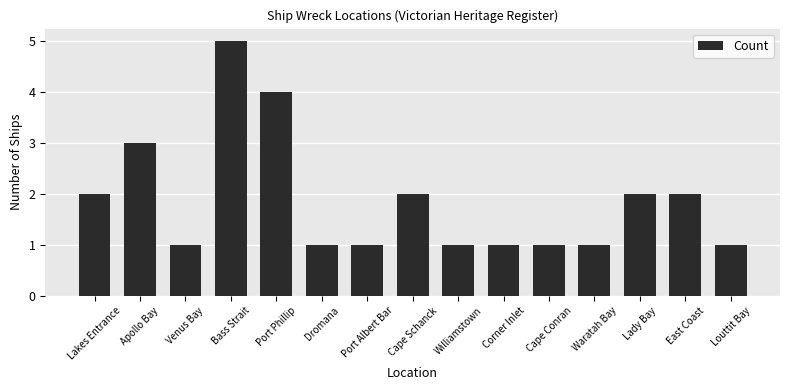

What is the change in value from East Coast to Louttit Bay?

-1